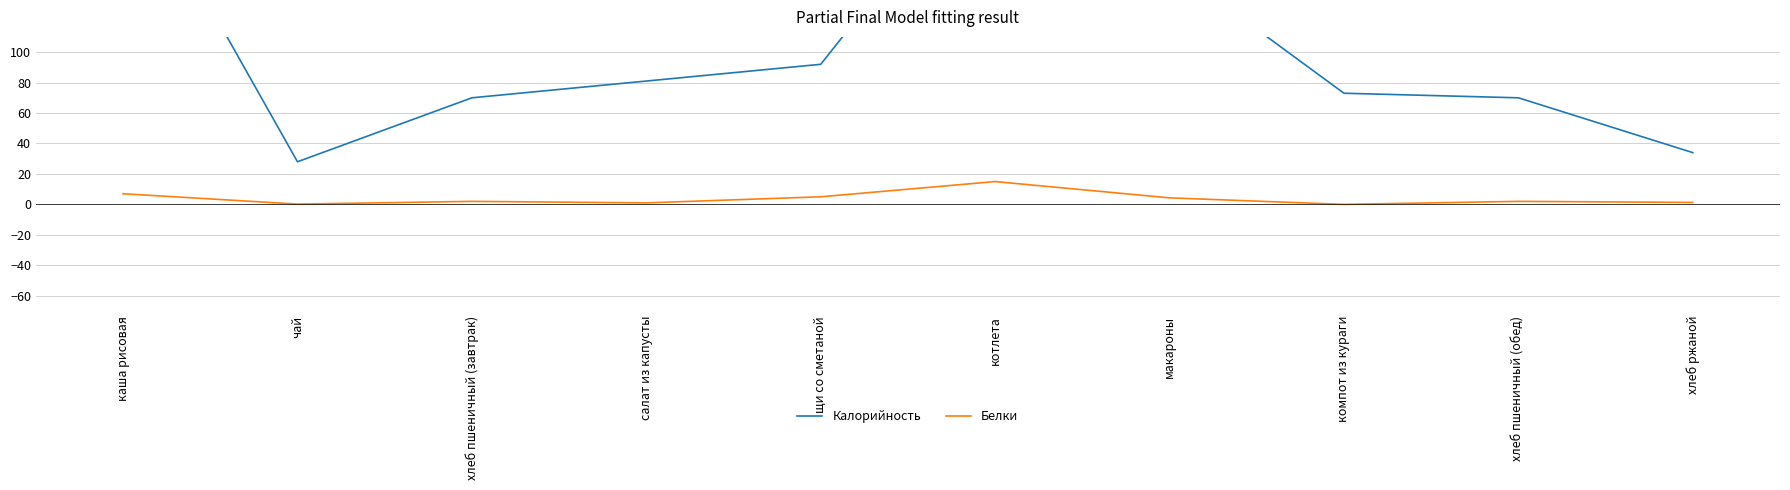

The Белки series shows 15.0 at котлета. True or false?

True